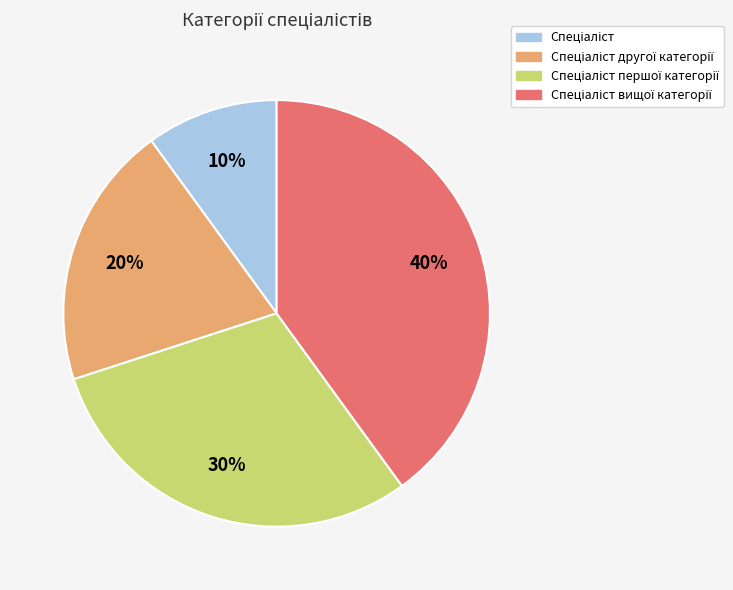

How many slices are in this pie chart?

4